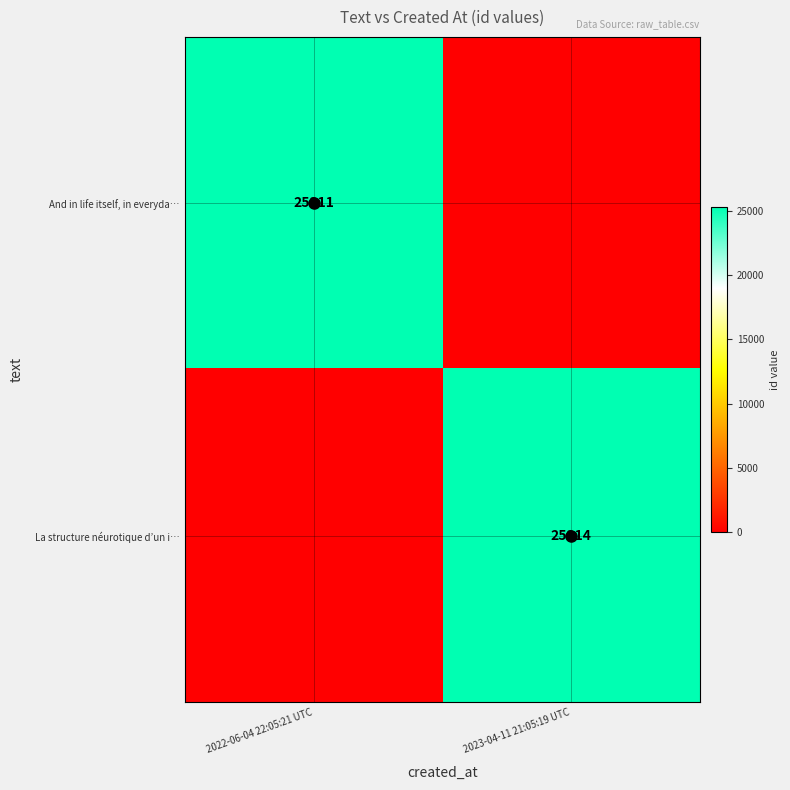

At how many categories does at least one series exceed 17028?

2